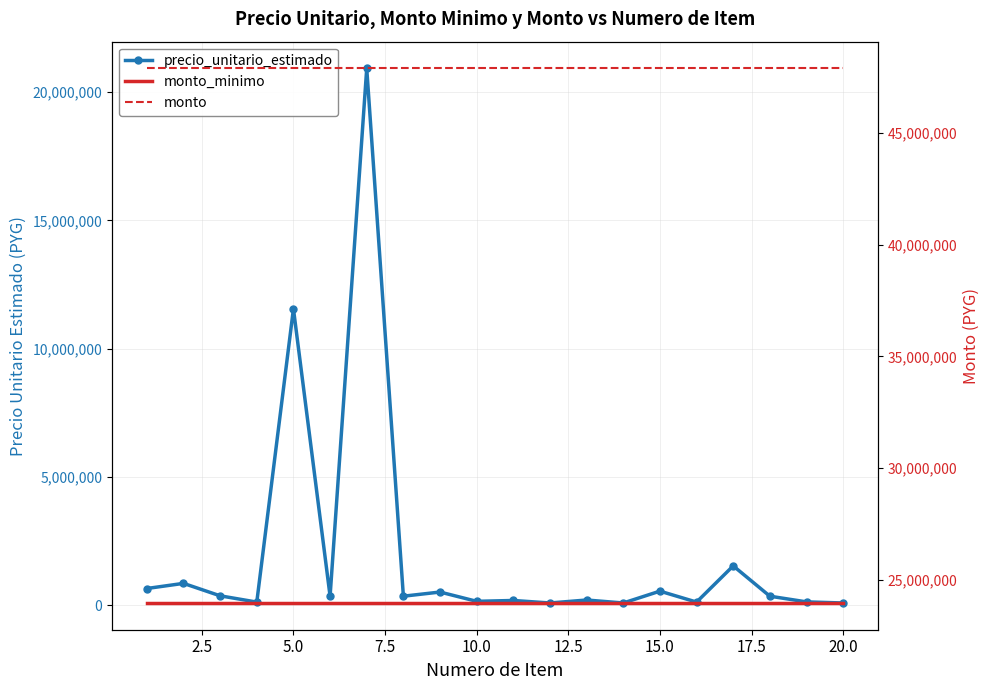

True or false: monto and precio_unitario_estimado intersect in this chart.

False